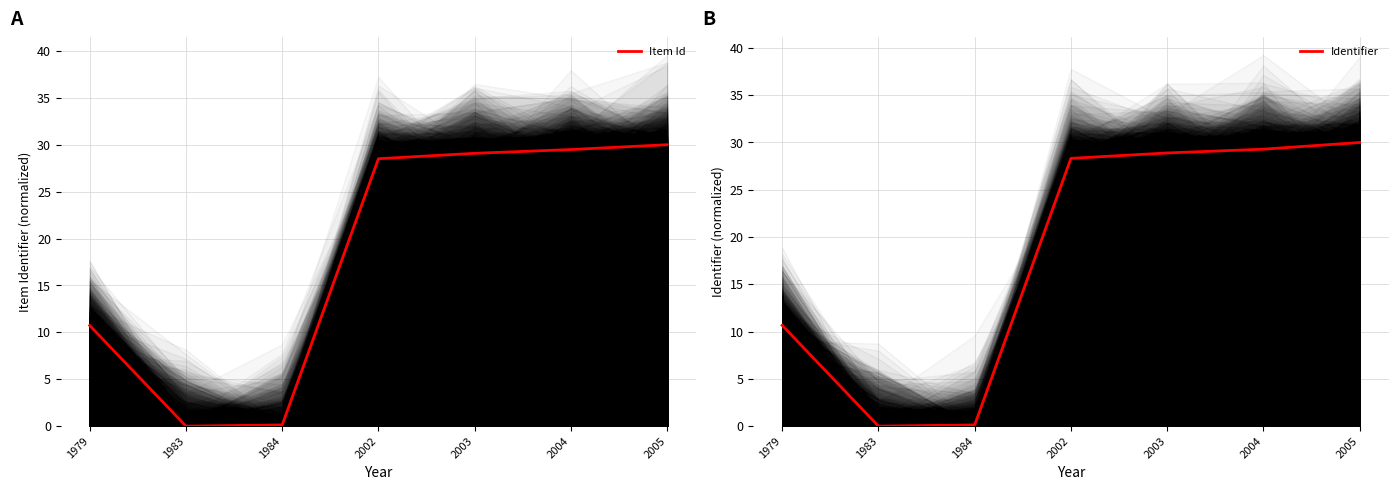

Reading left to right, extract all data points from this chart.

Item Id: 10.7	0.0	0.1	28.5	29.1	29.5	30.0
Identifier: 10.7	0.0	0.1	28.3	28.9	29.3	30.0